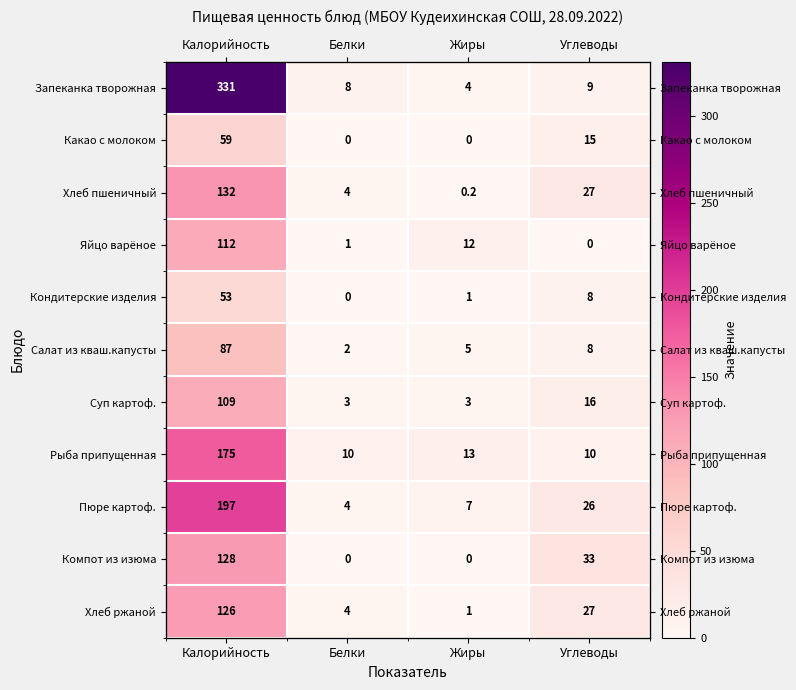

Is the value of Какао с молоком at Калорийность greater than the value of Рыба припущенная at Жиры?

Yes